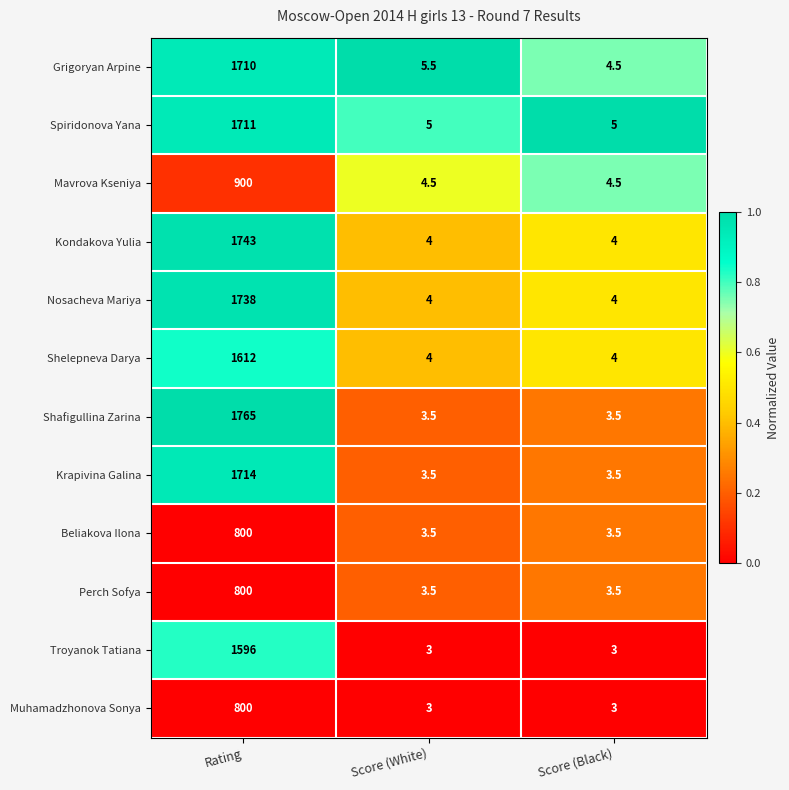

Which series has the largest total across all categories?

Shafigullina Zarina